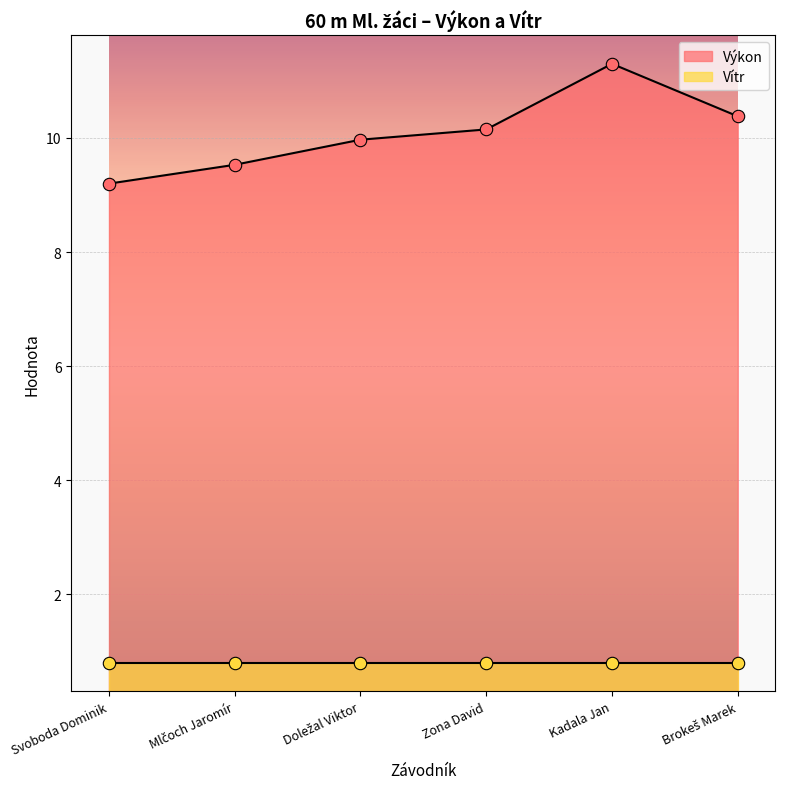

Between Mlčoch Jaromír and Zona David, which is larger?

Zona David